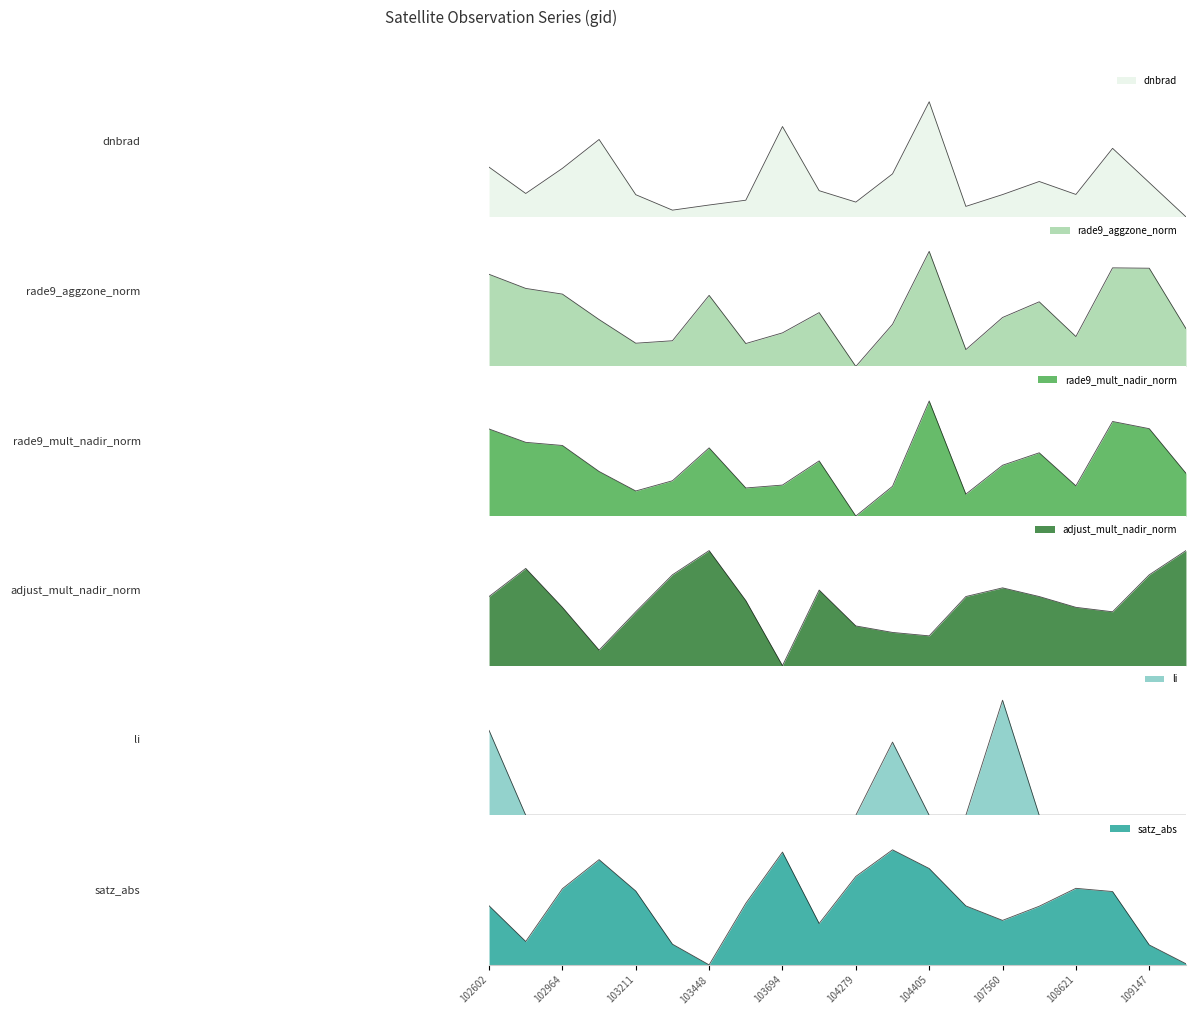

Which has a higher value, 108621 or 109147?

109147